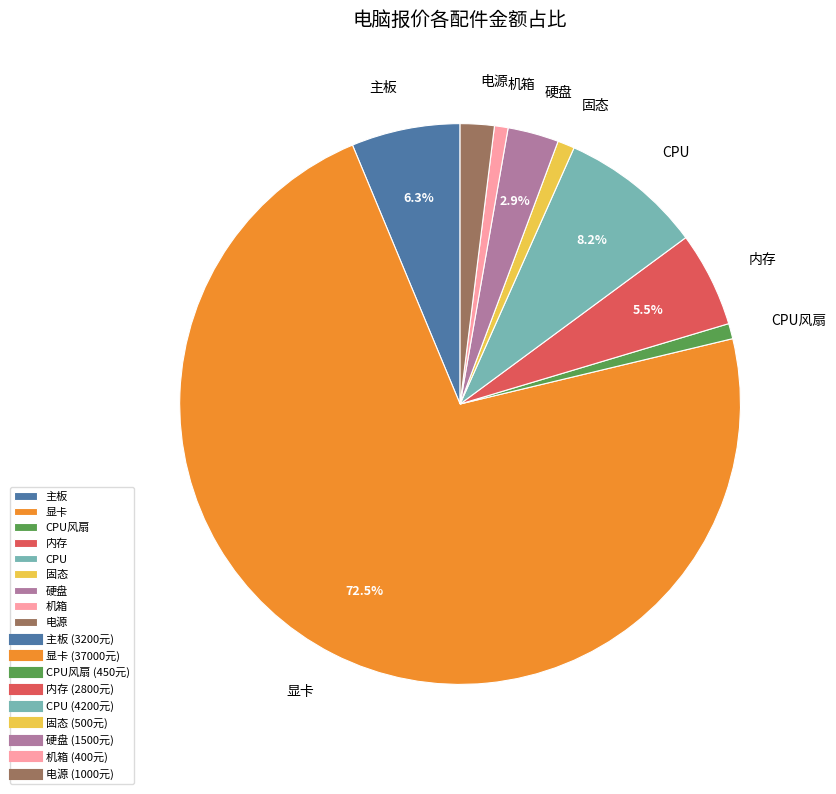

Which has a higher value, 主板 or 显卡?

显卡